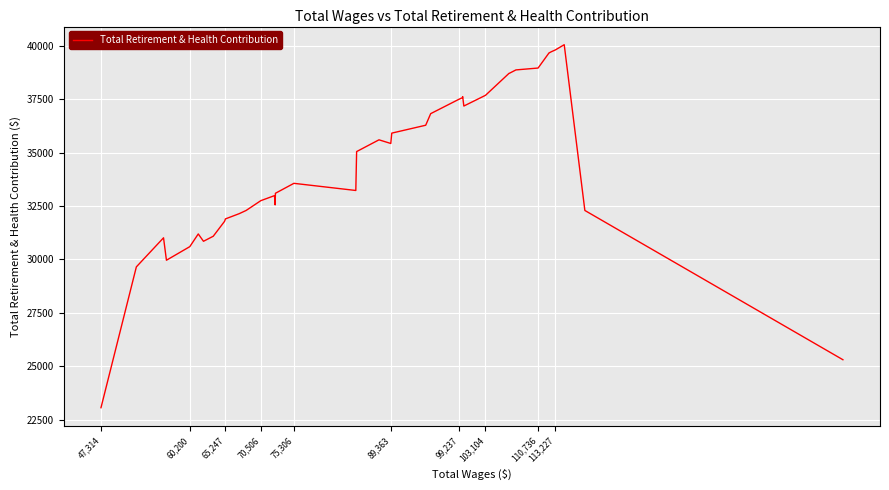

What is the greatest value displayed?

40043